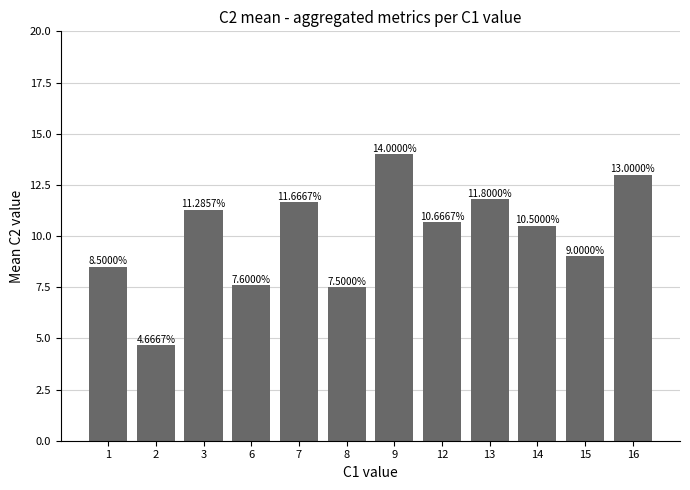

What is the value of the 6th bar from the left?

7.5